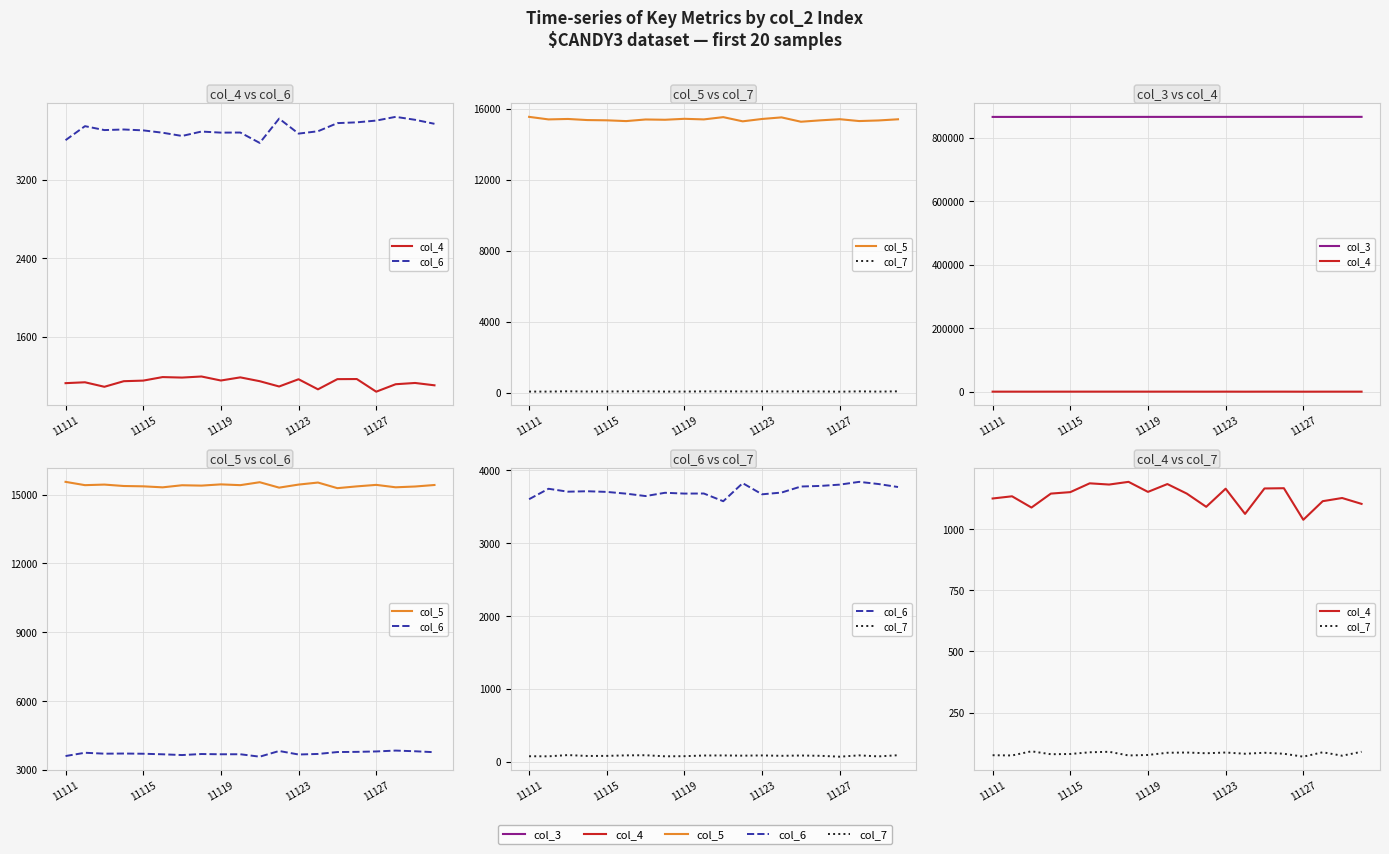

In col_7, how many points are higher than both neighbors (excluding endpoints)?

6